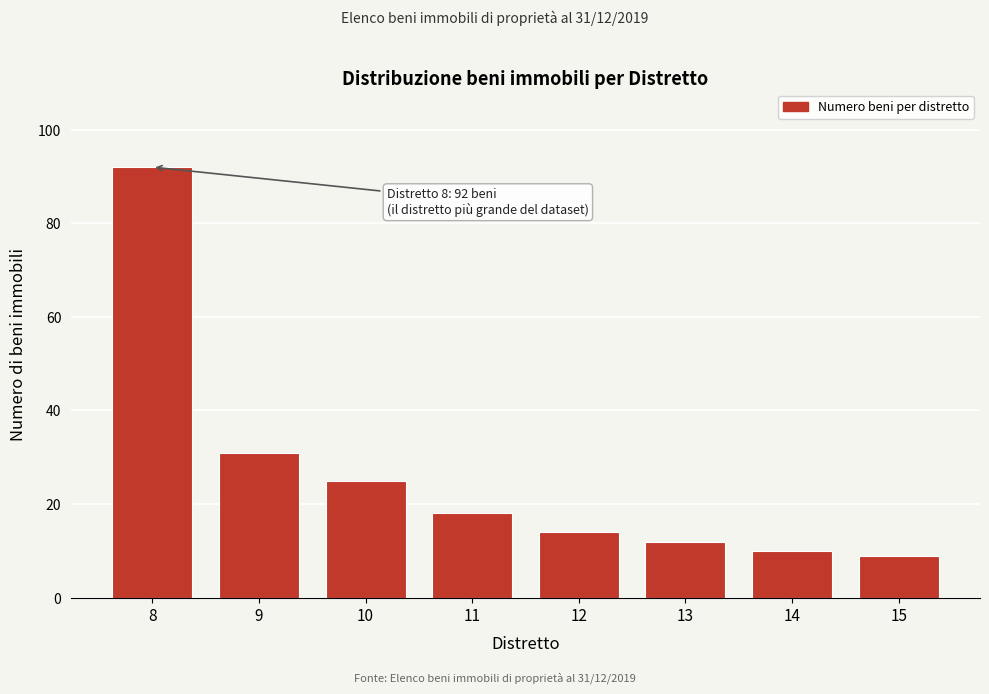

Reading right to left, what are all the values shown in this chart?

15=9	14=10	13=12	12=14	11=18	10=25	9=31	8=92